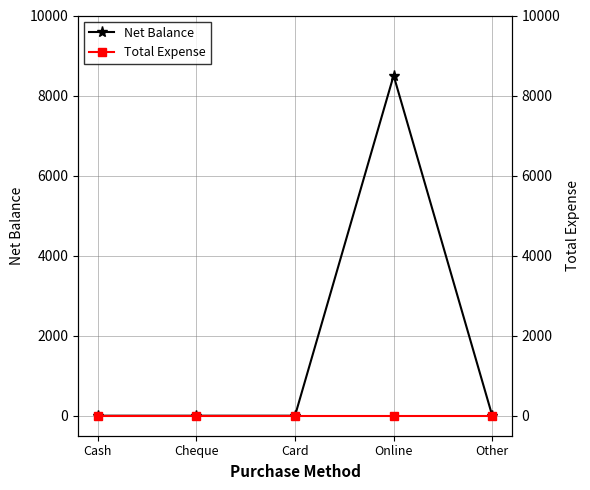

What is the label of the 4th point from the left?

Online